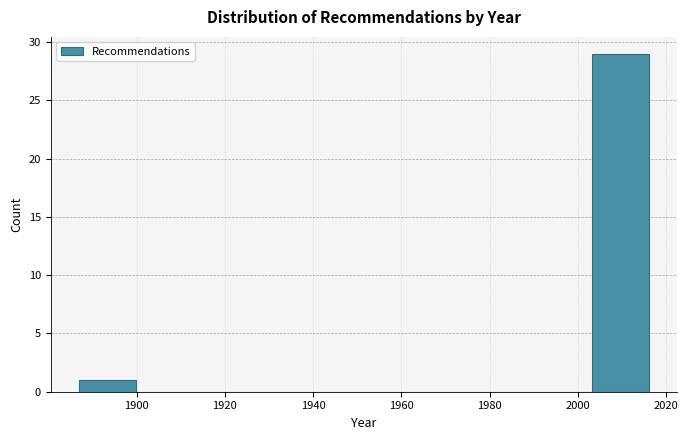

Reading left to right, transcribe this chart: for each bar, give the range it covers on the x-axis and its height. Neither the bar edges nor the heights are printed on the chart, so give them approximately, as read against the axes.

1888 to 1900: 1
1900 to 1912: 0
1912 to 1926: 0
1926 to 1938: 0
1938 to 1952: 0
1952 to 1964: 0
1964 to 1978: 0
1978 to 1990: 0
1990 to 2004: 0
2004 to 2016: 29